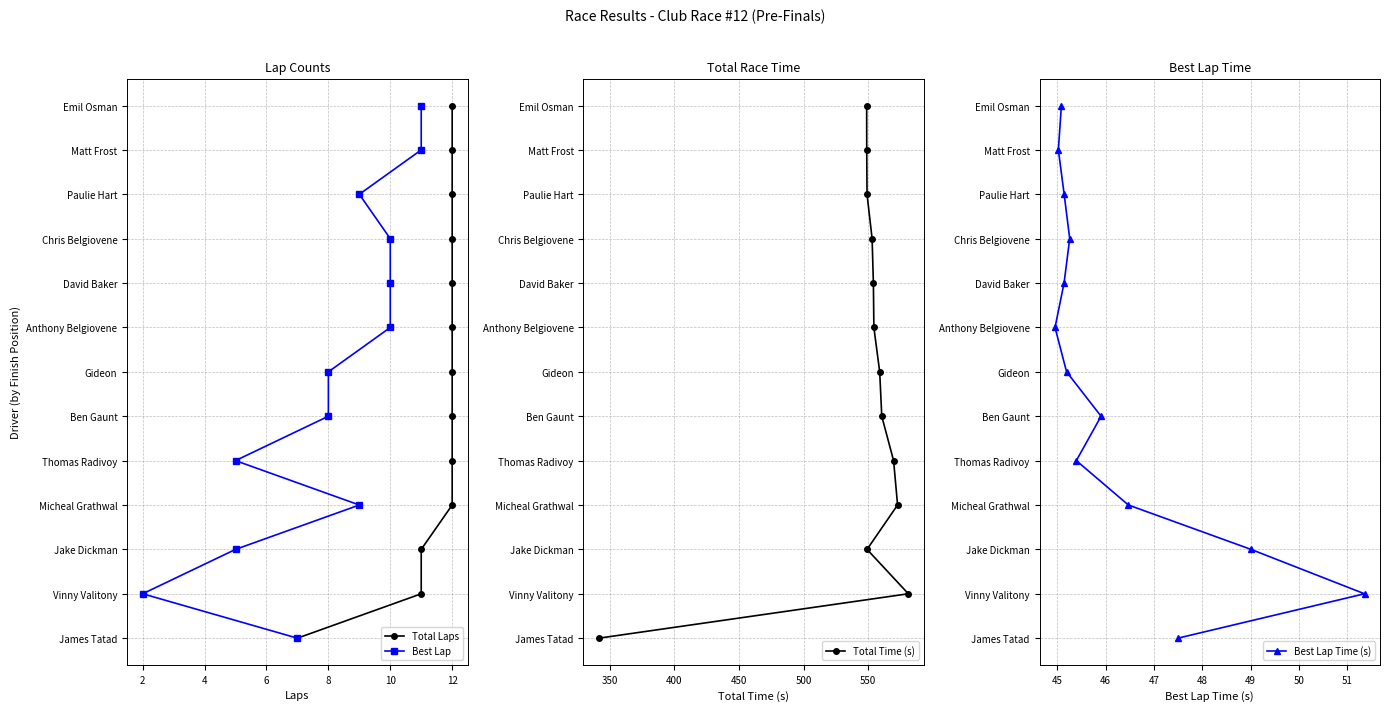

How many values in Best Lap are above zero?

12